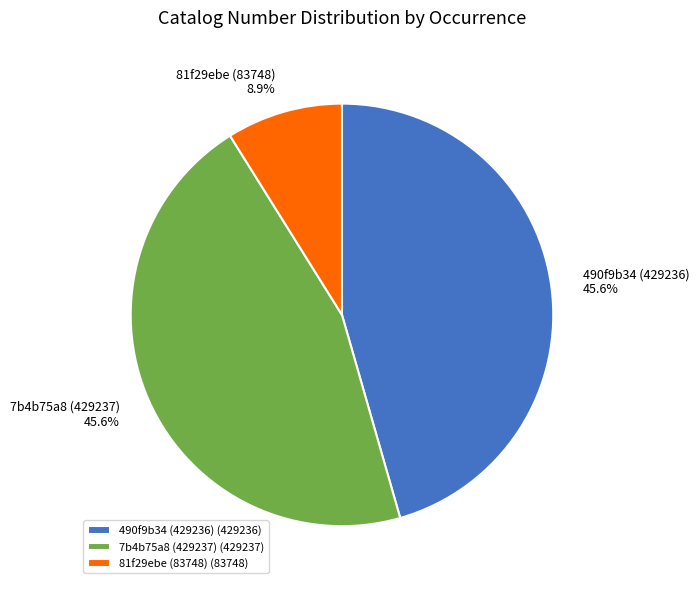

Which has a higher value, 7b4b75a8 (429237) or 81f29ebe (83748)?

7b4b75a8 (429237)